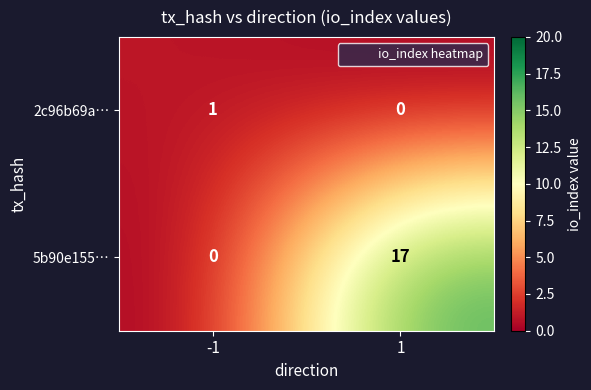

What is the spread (max minus min) of values at 1?

17